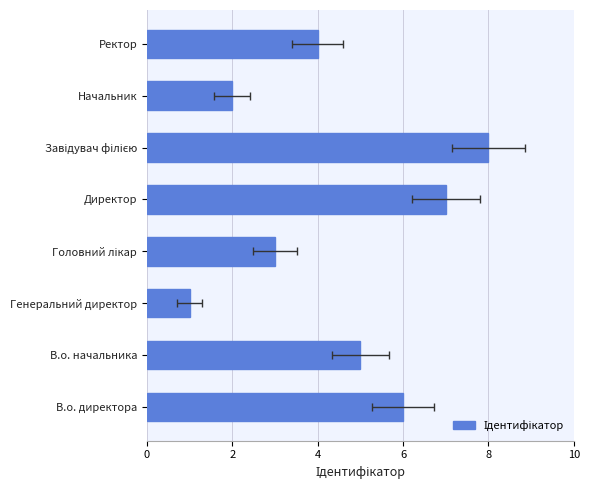

True or false: the data shows 2 at 6.

True